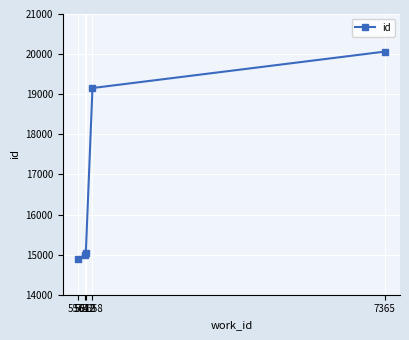

What is the sum of all values?

84136